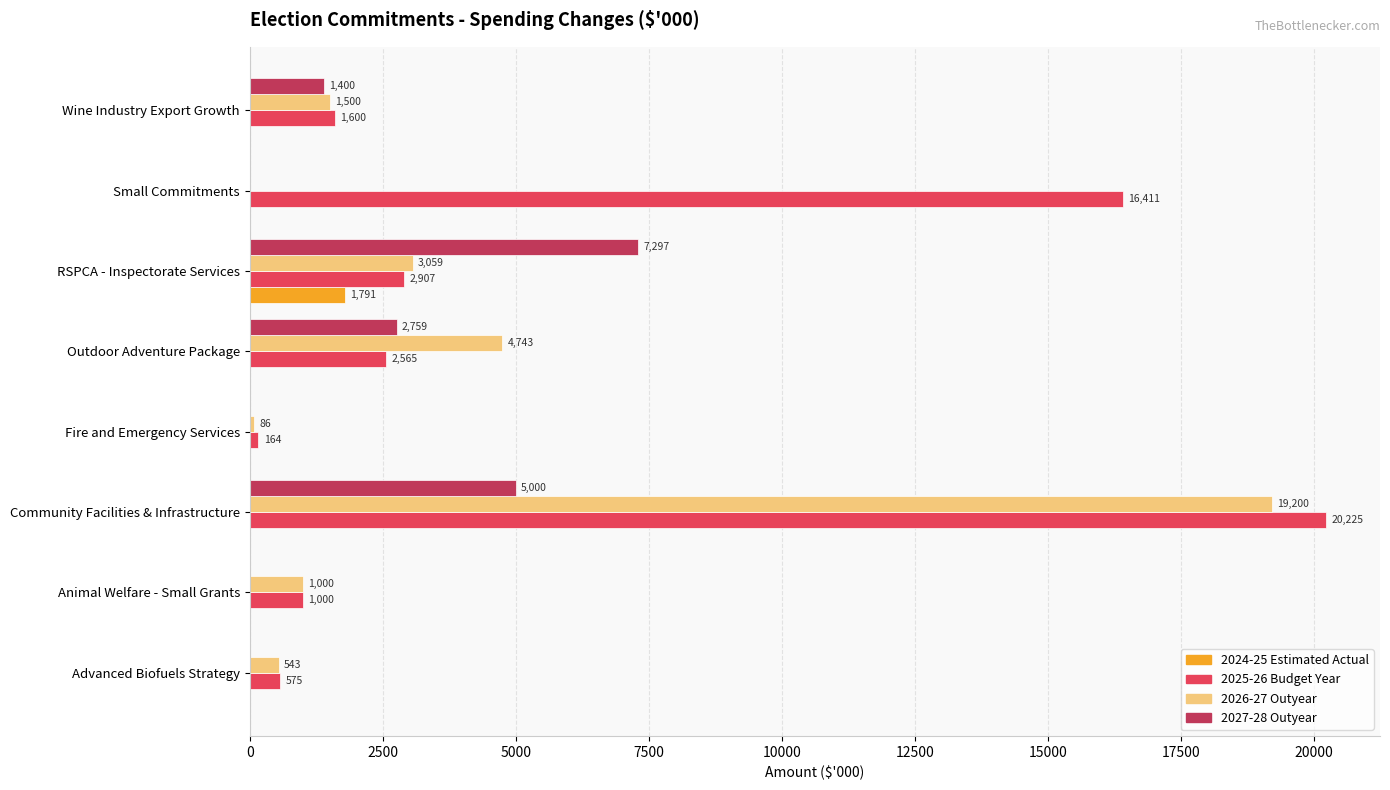

Which category has the highest value across all series?

Community Facilities & Infrastructure